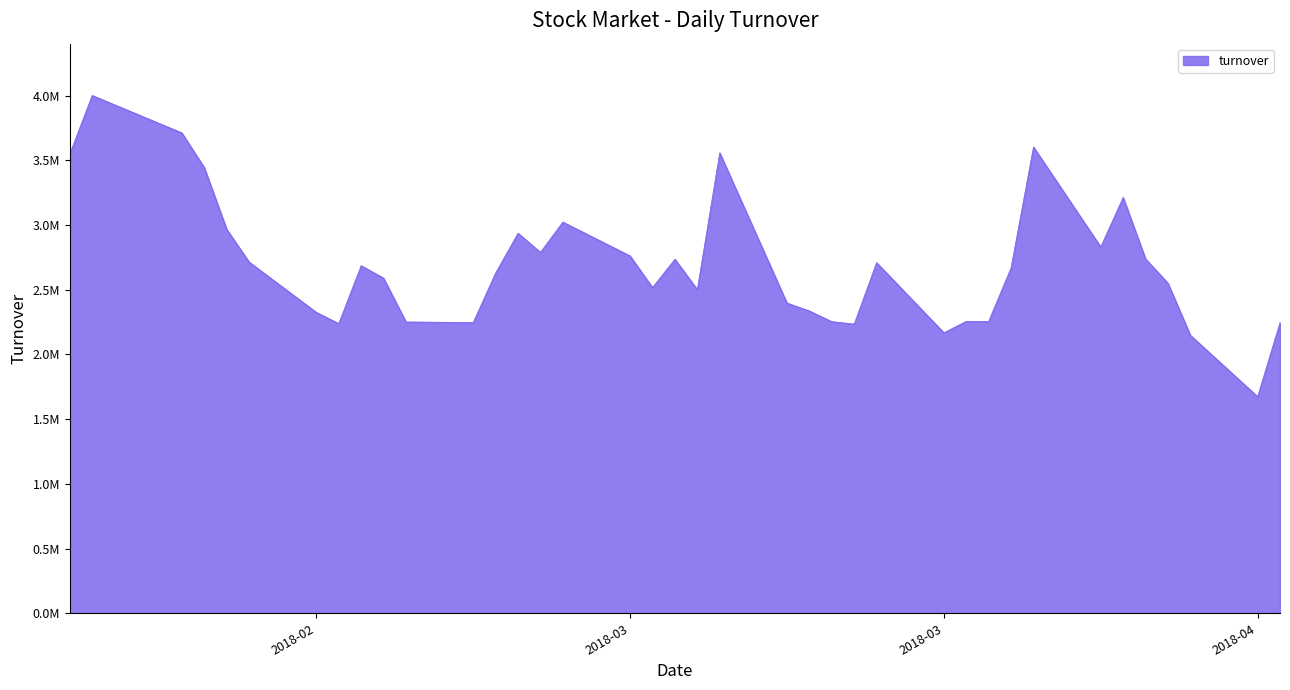

What is the value of the 12th point from the left?

2246921